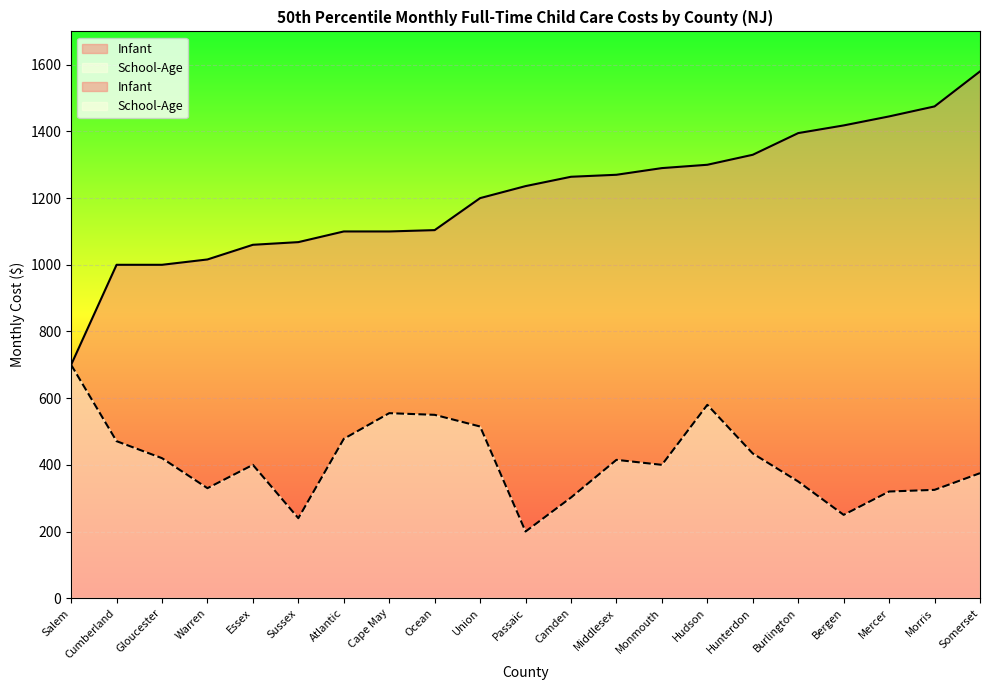

What is the value of the School-Age point at the 14th from the left?

400